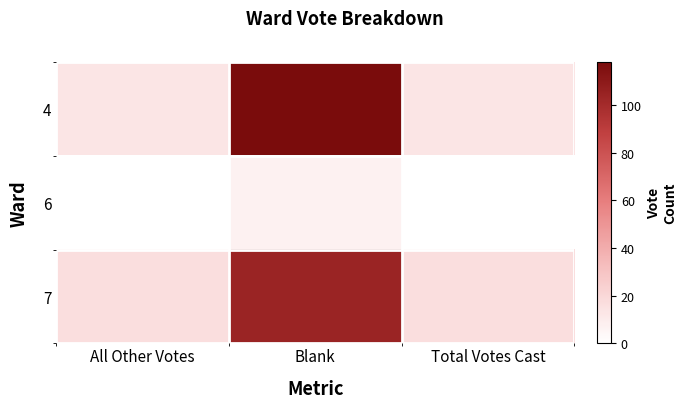

At how many categories does at least one series exceed 69?

1